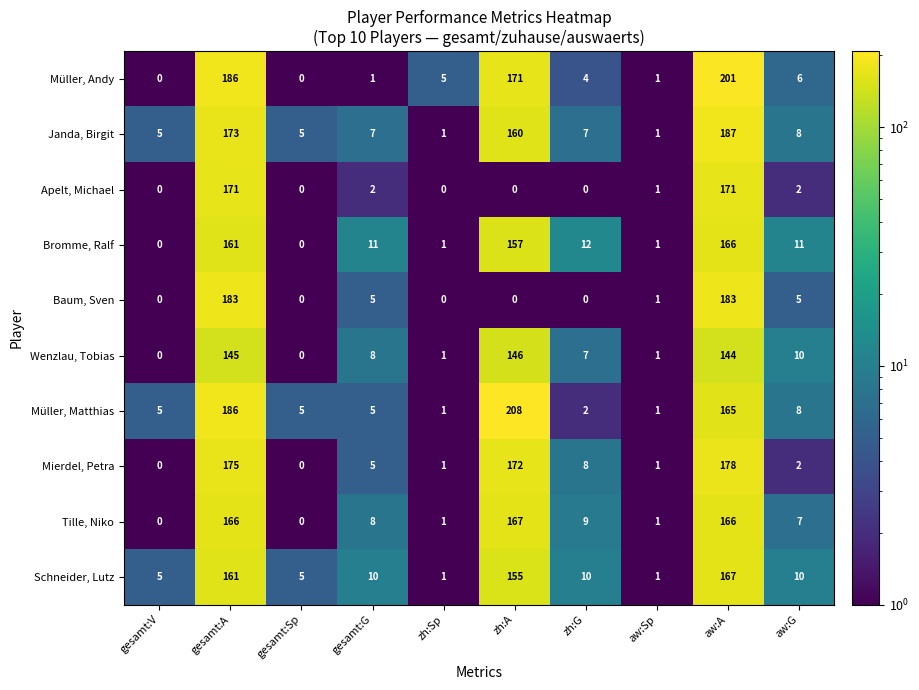

What is the highest value of the Janda, Birgit series?

187